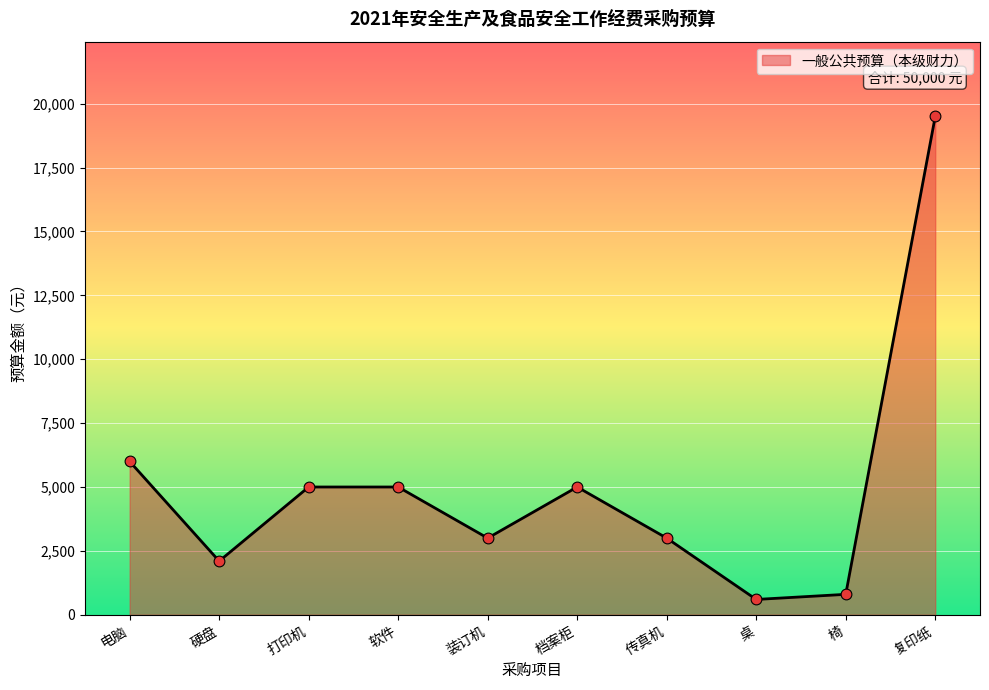

Which has a higher value, 电脑 or 装订机?

电脑